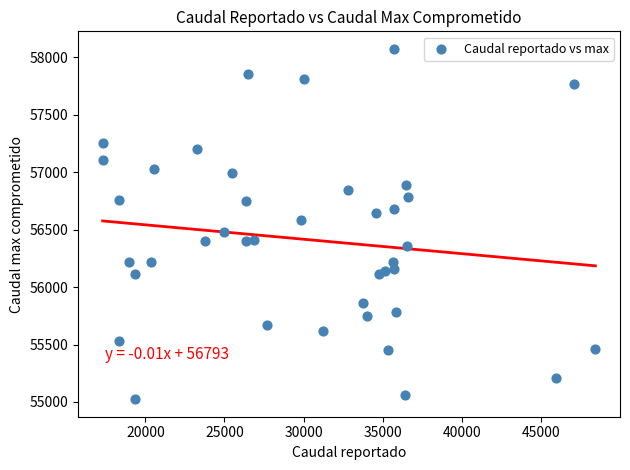

What is the range of Y values (max minus min)?

3049.6